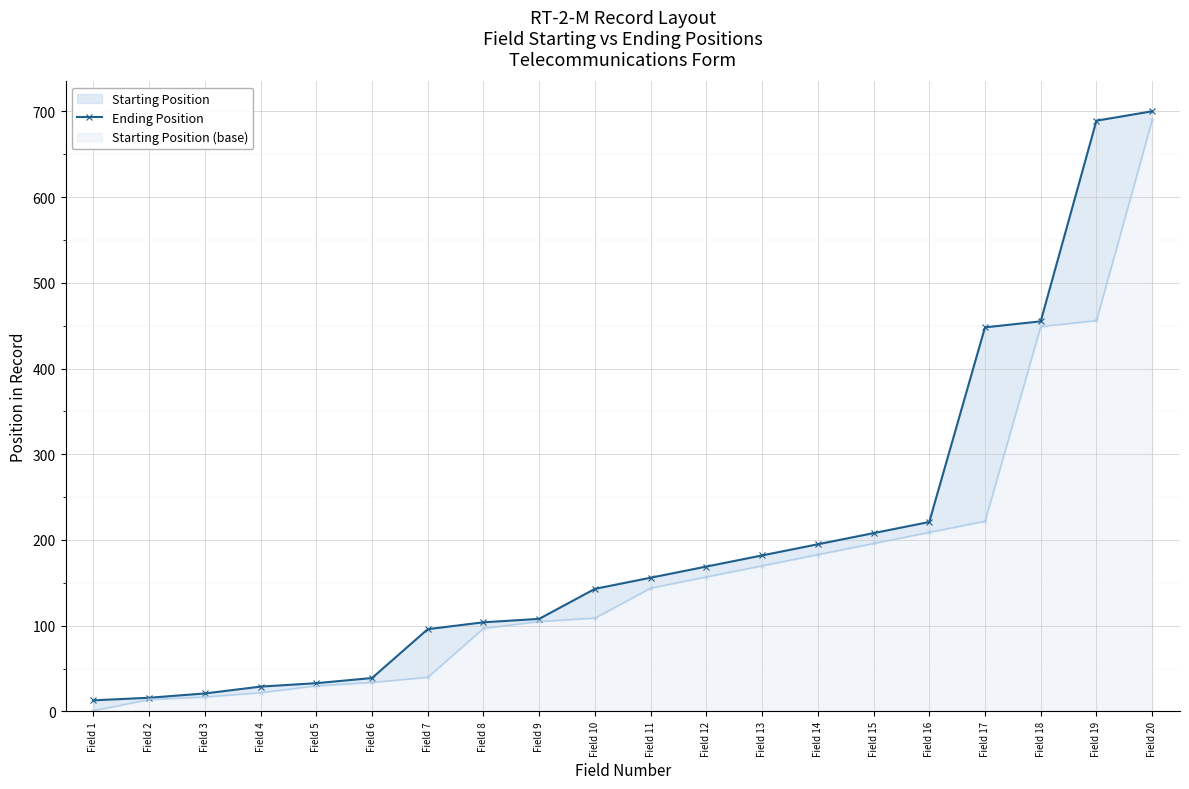

What is the average value?

201